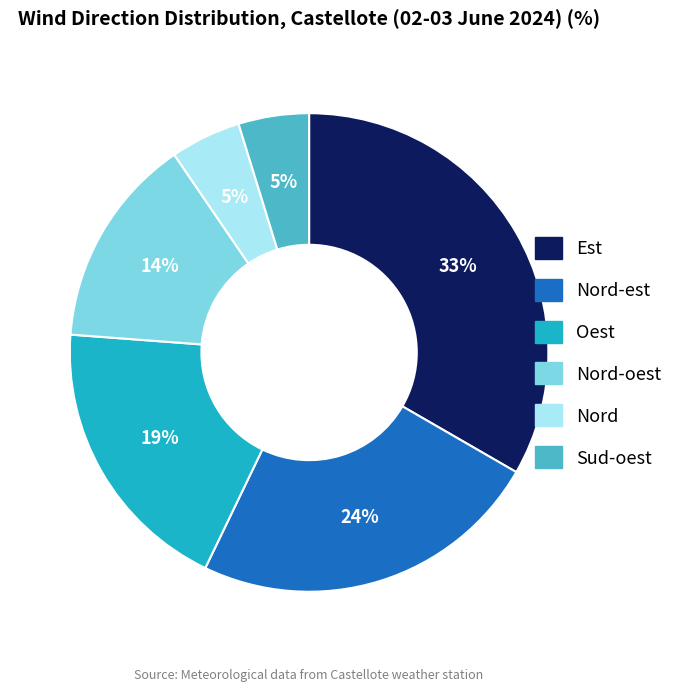

How many segments does this pie chart have?

6